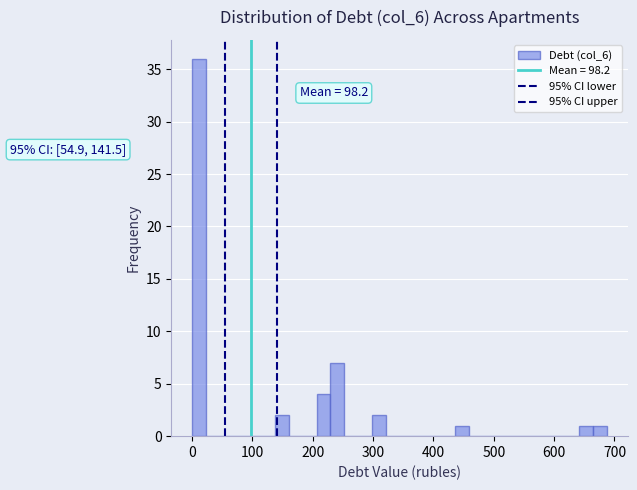

Around what value on the x-axis is the tallest bar? Give the approximate position of its centre, as read against the axis.

10